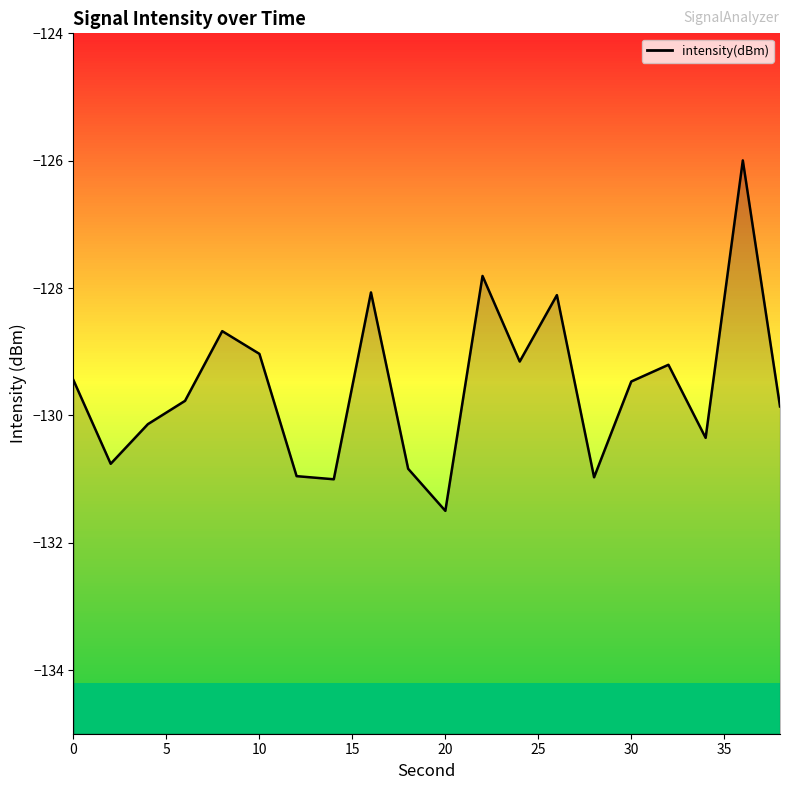

Reading left to right, transcribe all the data shown in this chart.

-129.4	-130.8	-130.1	-129.8	-128.7	-129.0	-131.0	-131.0	-128.1	-130.8	-131.5	-127.8	-129.2	-128.1	-131.0	-129.5	-129.2	-130.4	-126.0	-129.9